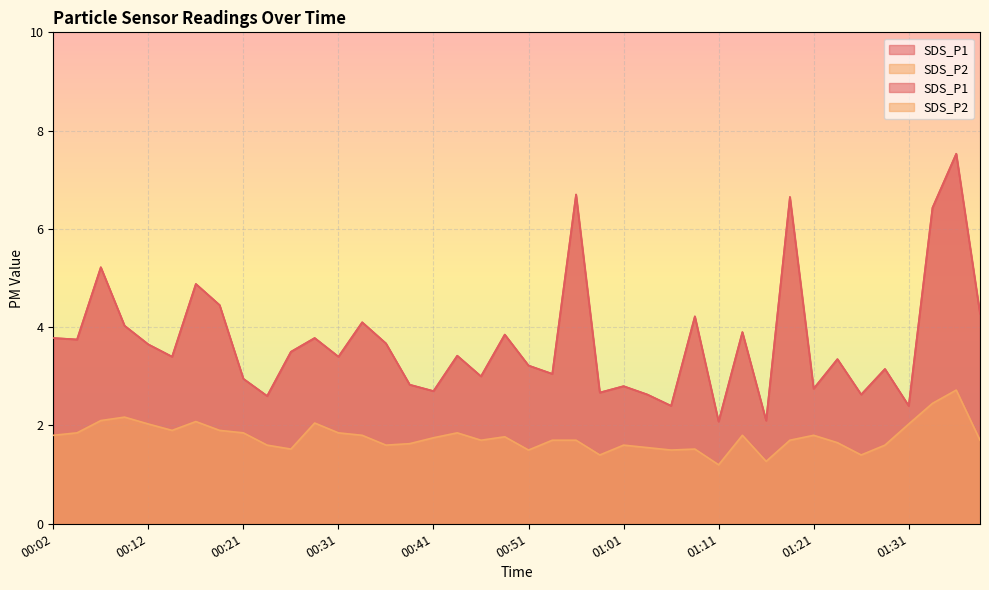

The value of SDS_P1 at 00:02 is 3.8. True or false?

True